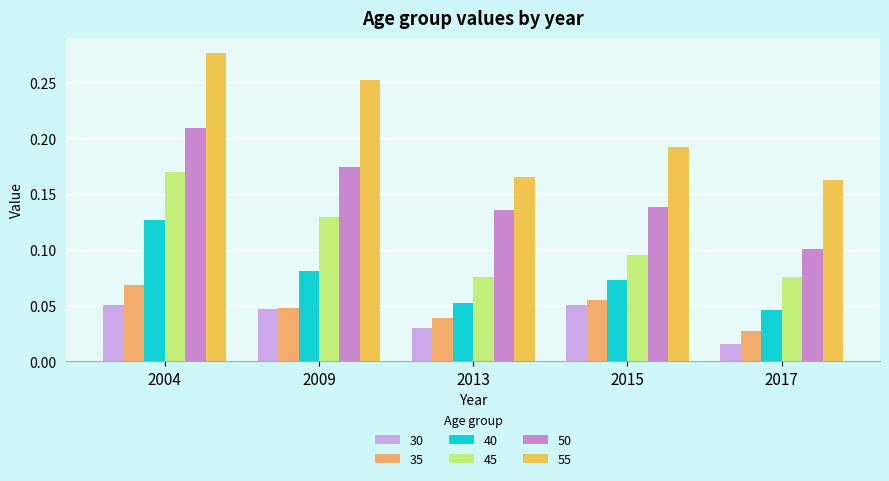

How many bars are there in total?

30